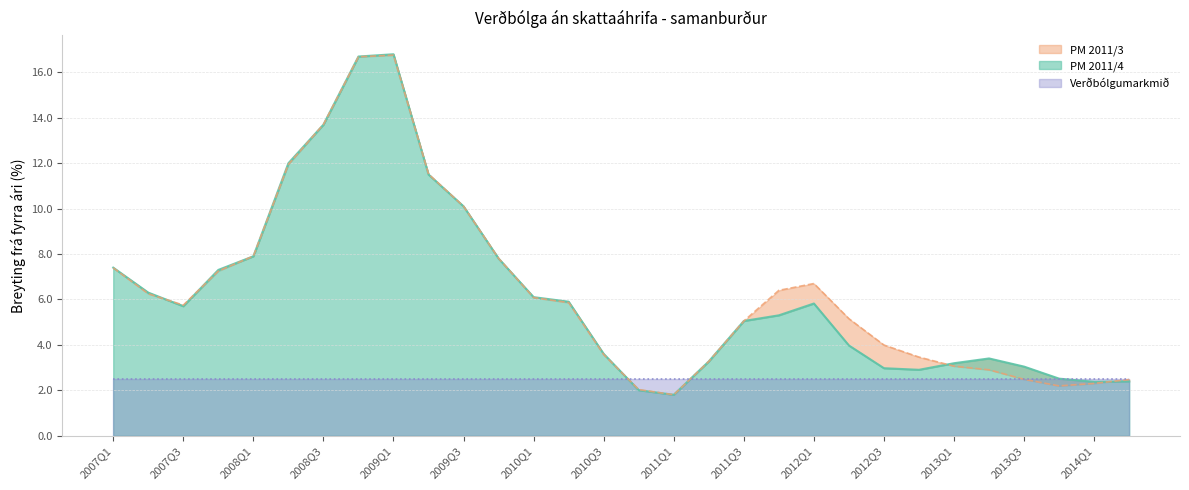

The value of PM 2011/3 at 2014Q2 is 3.2. True or false?

False